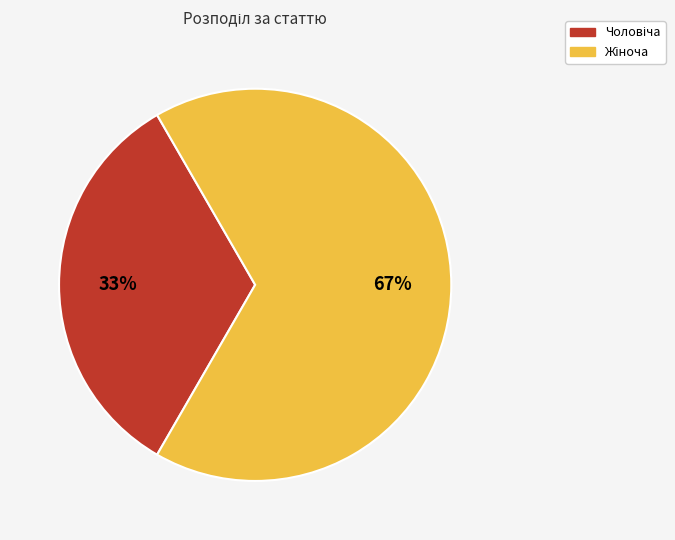

Does any single category account for the majority?

Yes